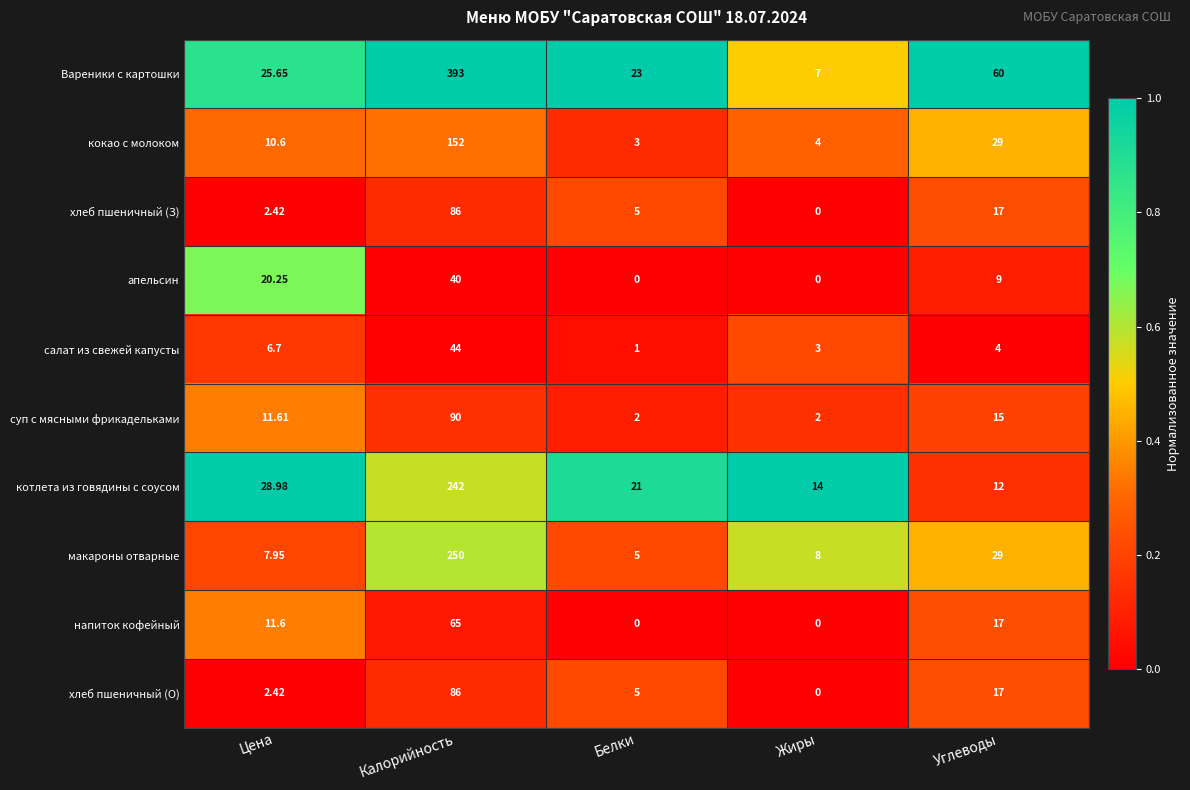

Between Цена and Углеводы, which series saw the biggest shift?

Вареники с картошки